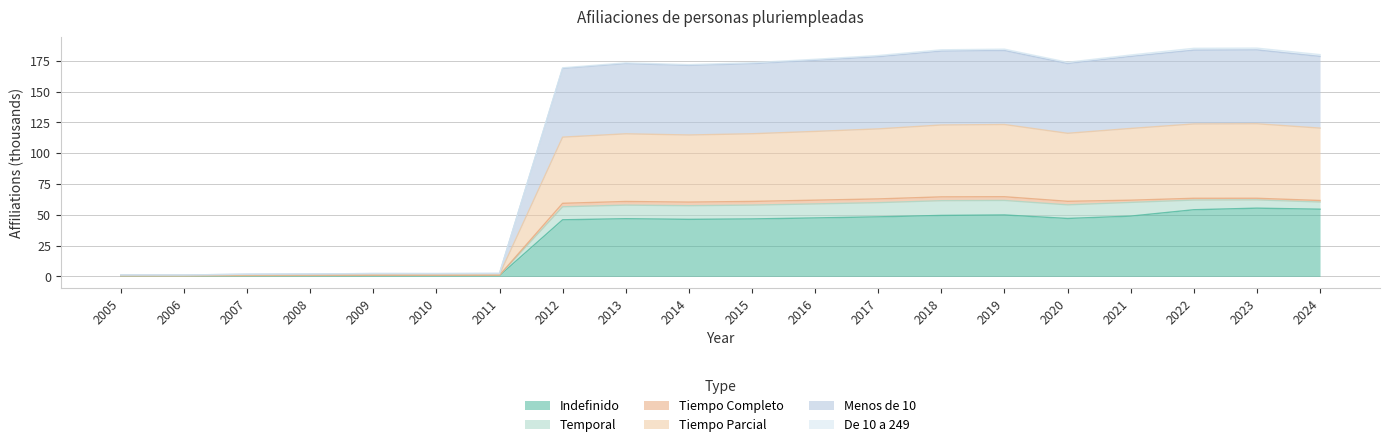

Count the number of categories in the chart.

20